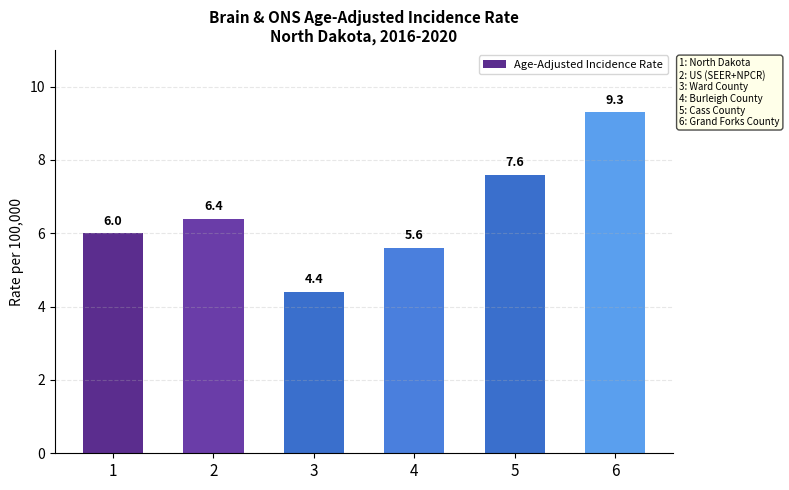

True or false: the data shows 5.6 at 4.

True